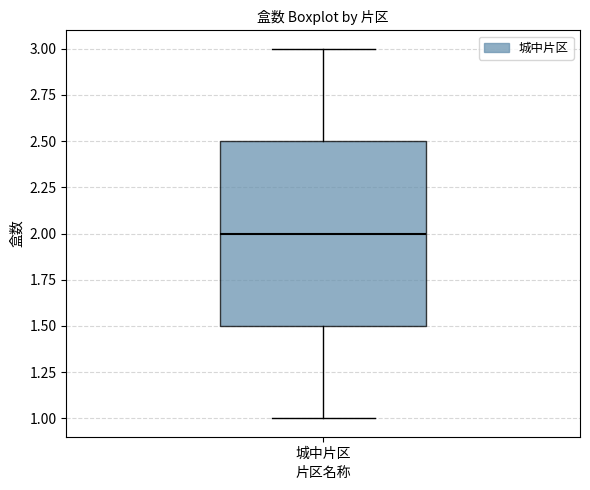

Where does the lower whisker of the box for 城中片区 end on the y-axis? The values are not printed on the chart, so give them approximately, as read against the axis.

1.0